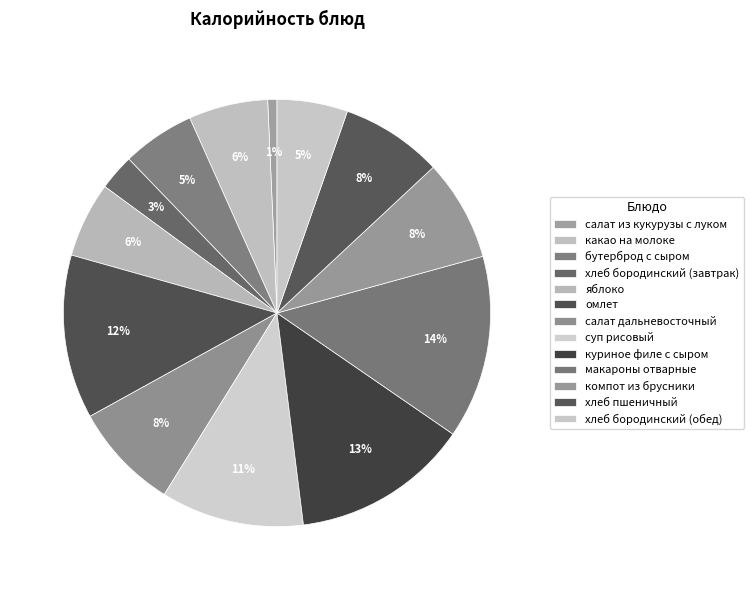

Which has a higher value, хлеб бородинский (обед) or хлеб пшеничный?

хлеб пшеничный